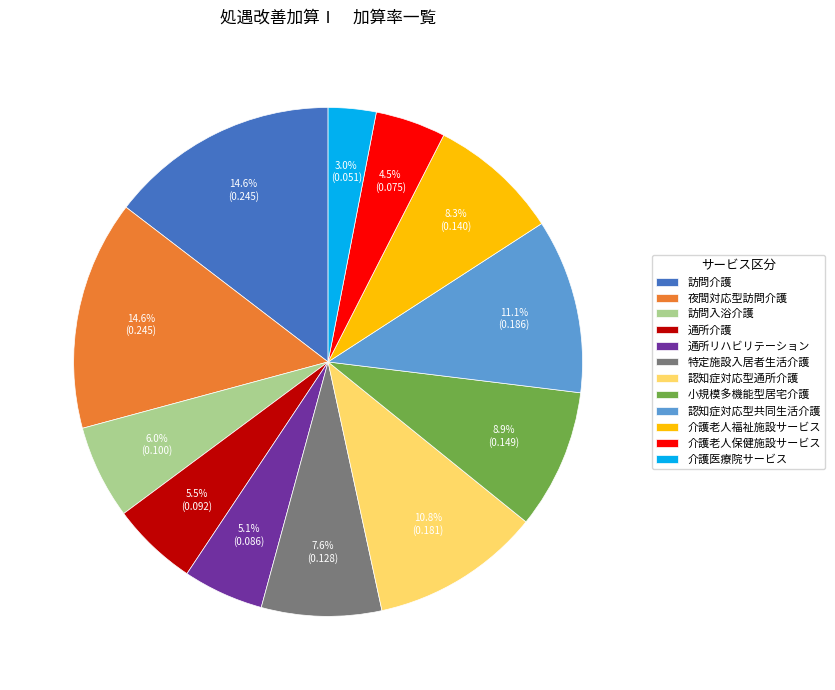

Does 小規模多機能型居宅介護 account for over 50% of the chart?

No